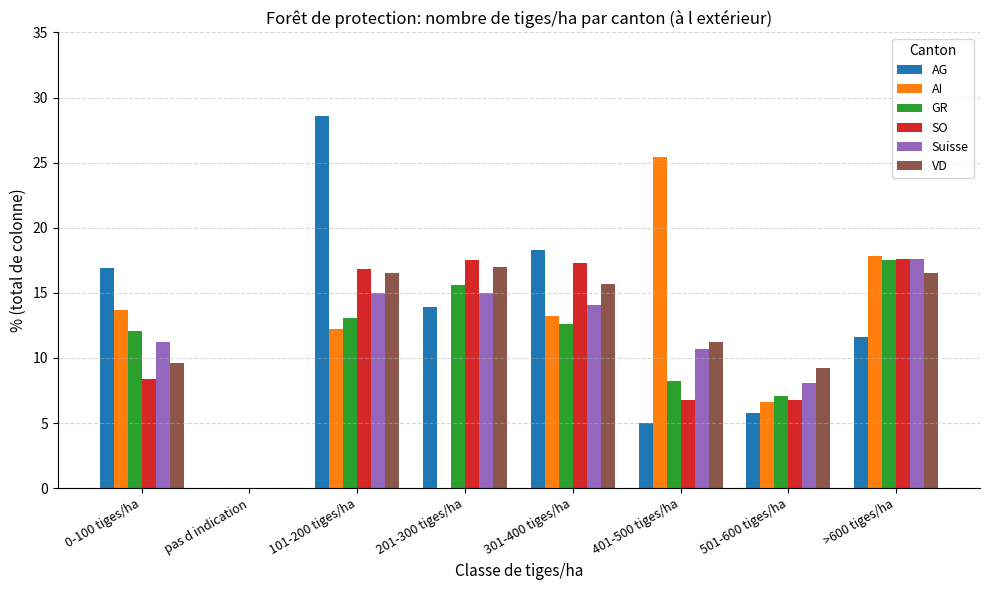

Is it true that AI equals -9.7 at 201-300 tiges/ha?

False